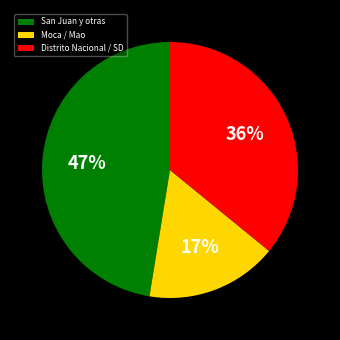

Is it true that Distrito Nacional / SD is 21% of the pie?

False